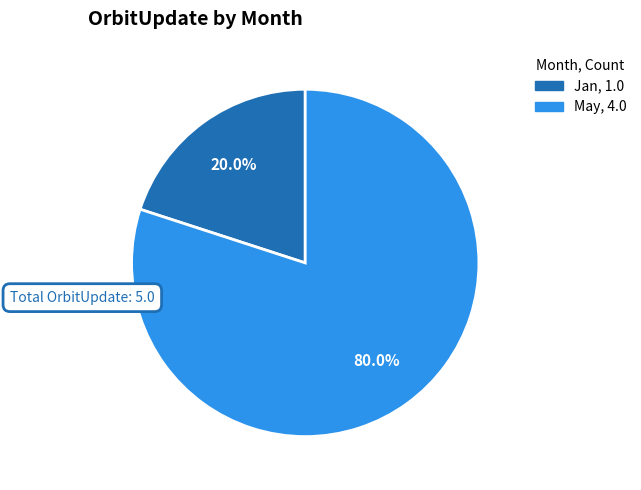

Does any single category account for the majority?

Yes